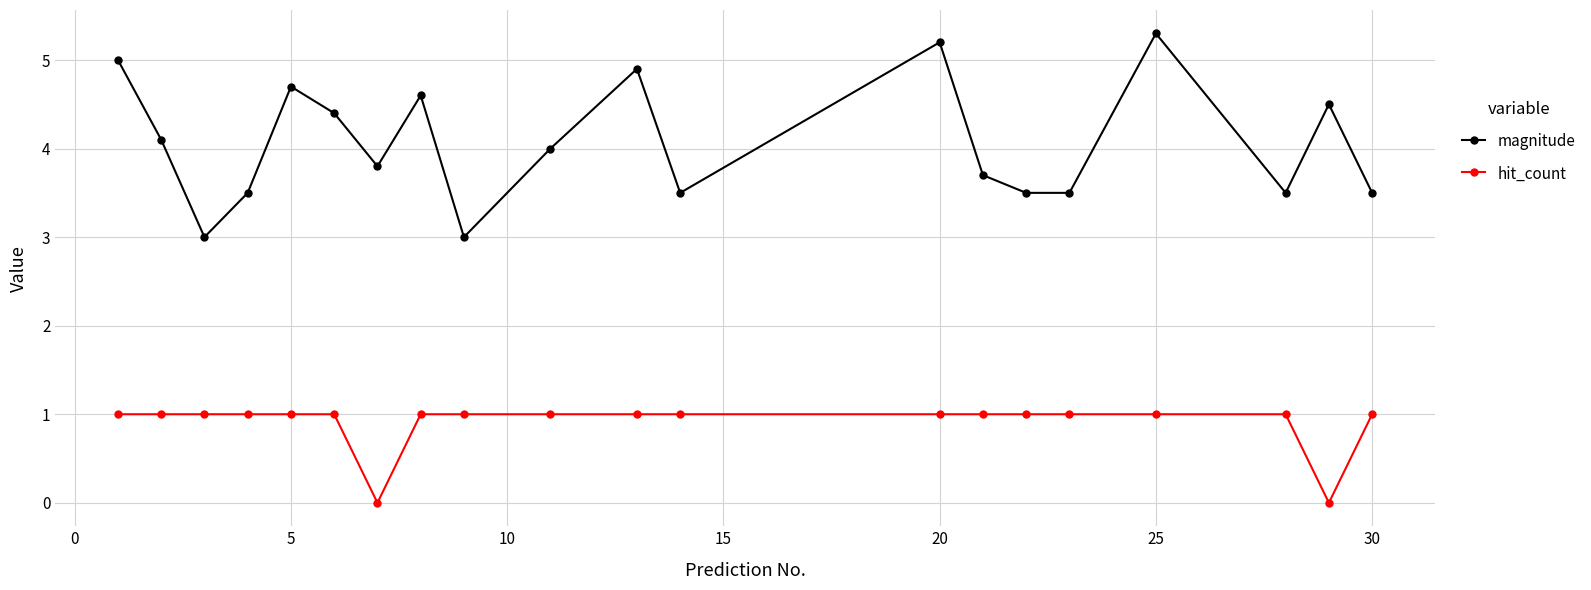

What is the value of the hit_count point at the 4th from the left?

1.0